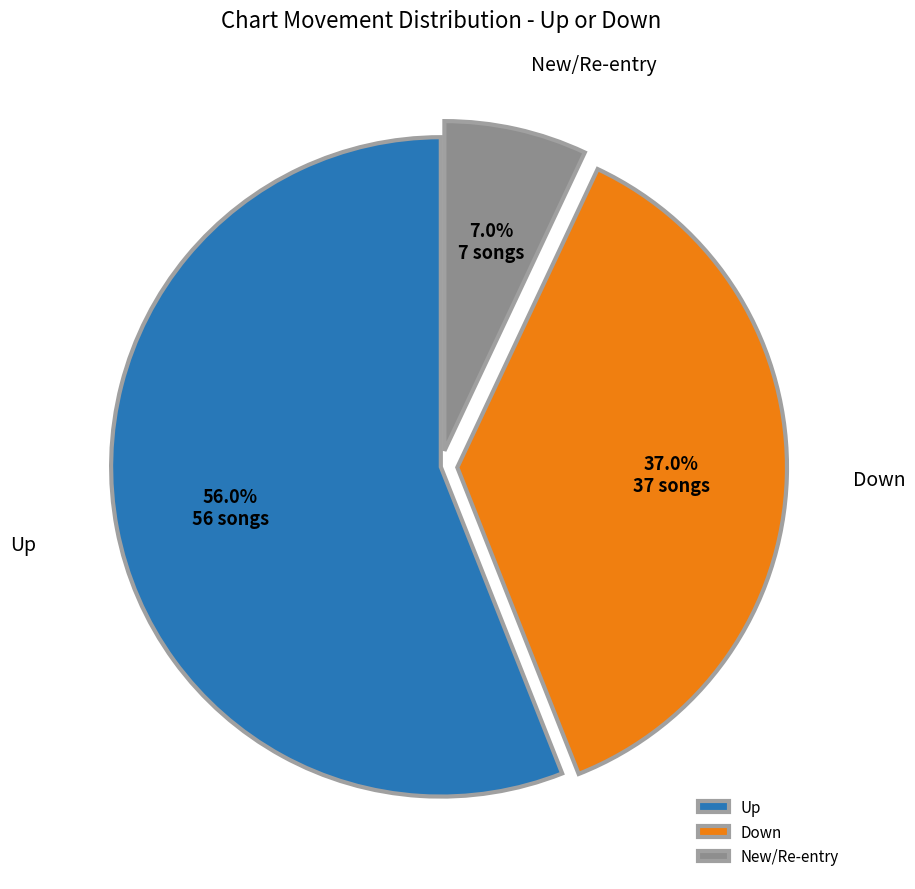

Which slice is the largest?

Up